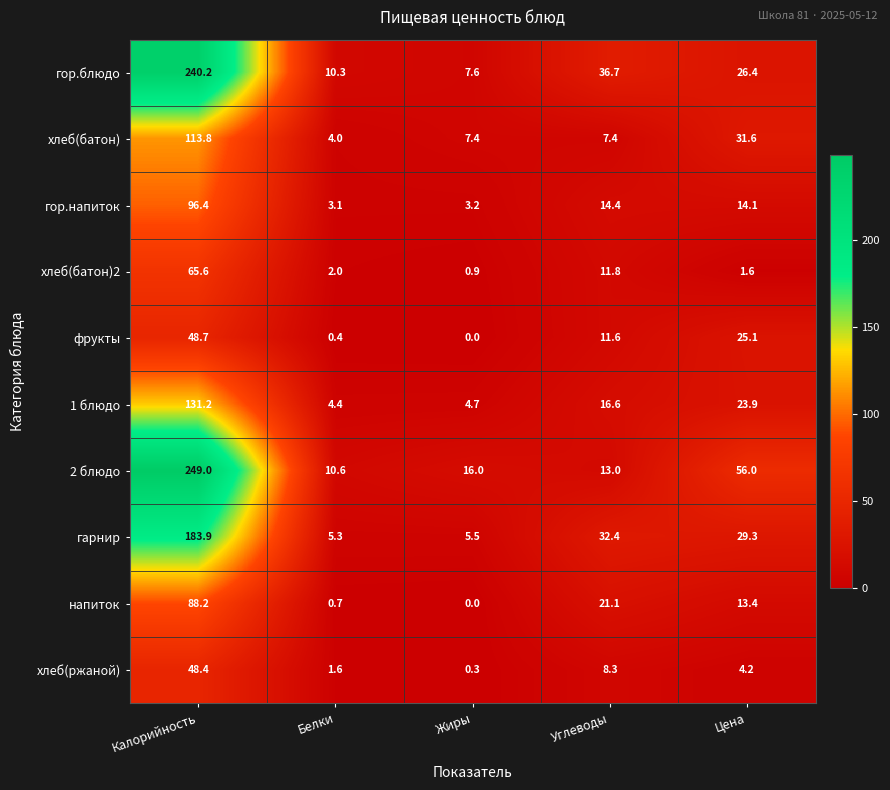

Is it true that гор.блюдо equals 36.7 at Углеводы?

True